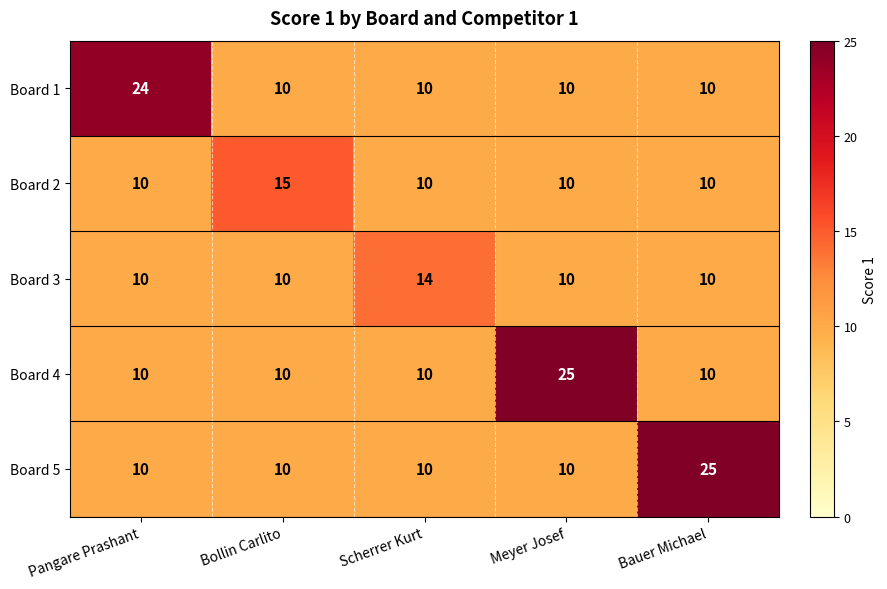

What is the spread (max minus min) of values at Scherrer Kurt?

4